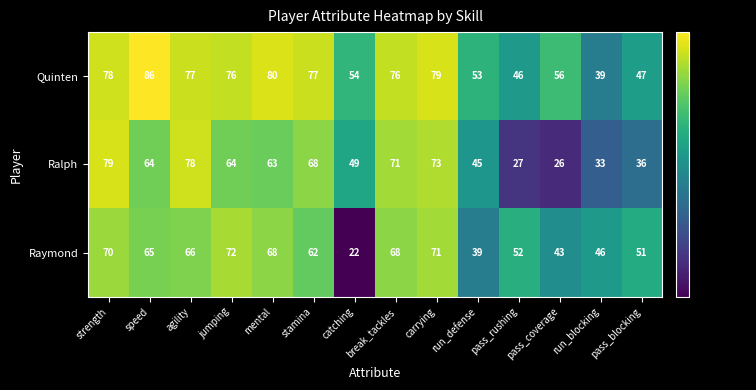

What is the maximum value shown in the chart?

86